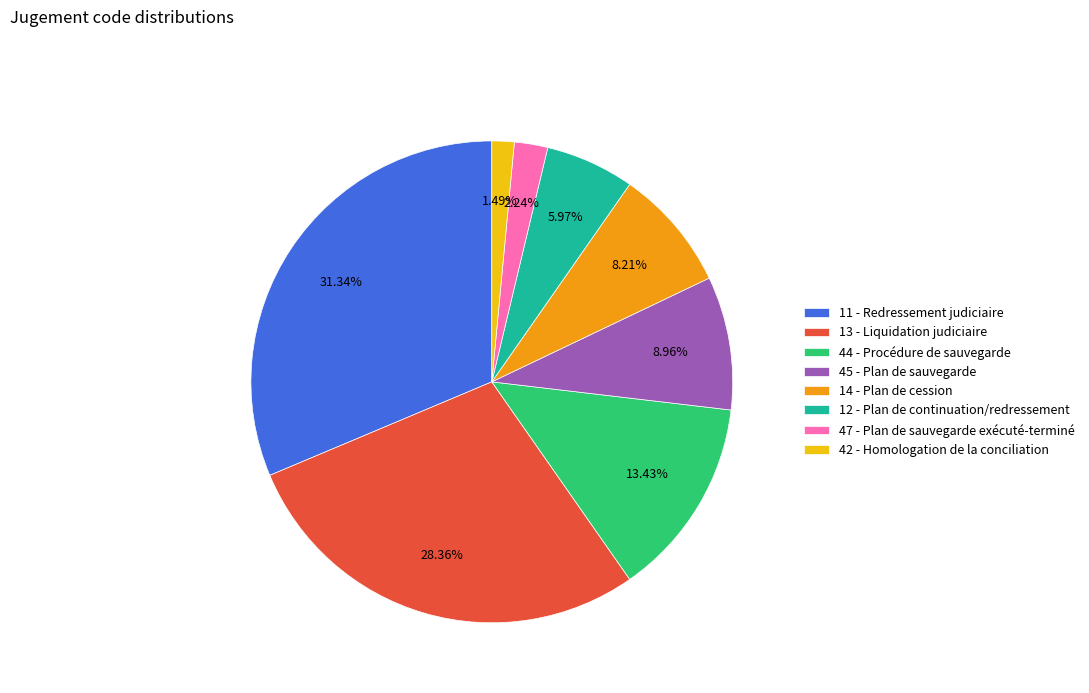

To the nearest percent, what is the difference between the 14 - Plan de cession and 11 - Redressement judiciaire slice percentages?

23%